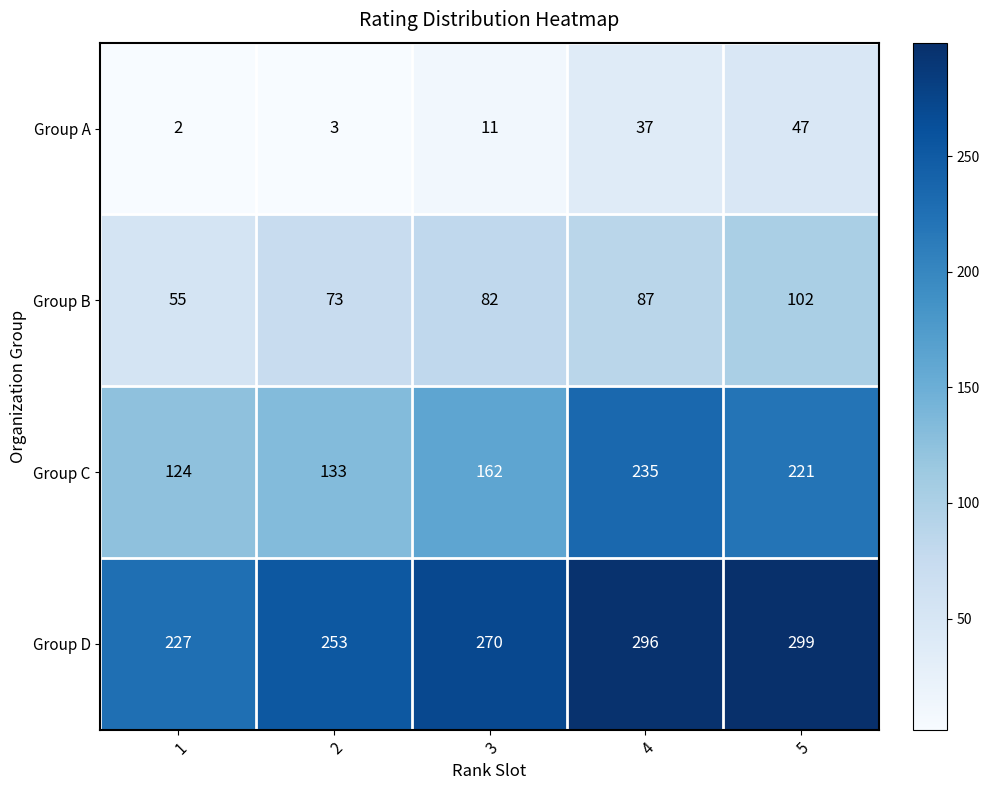

Which series has the largest range (max minus min)?

Group C